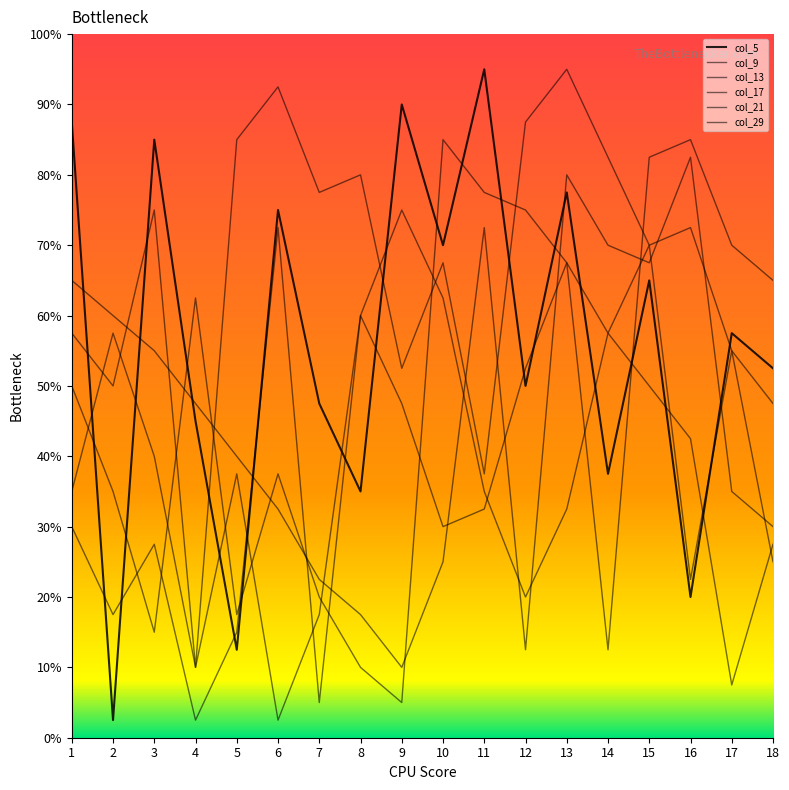

True or false: col_13 has more than 1 points higher than both neighbors.

True